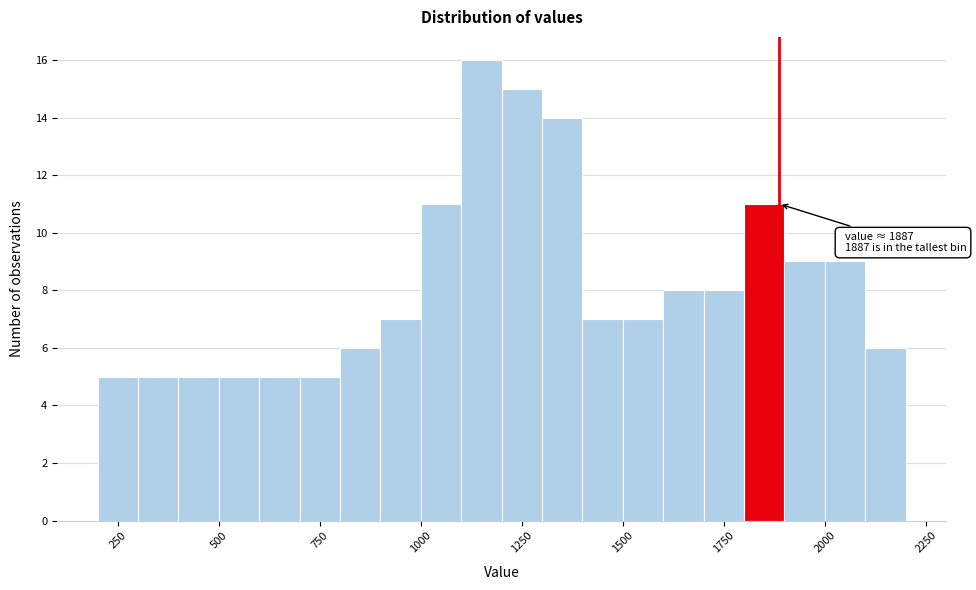

Around what value on the x-axis is the tallest bar? Give the approximate position of its centre, as read against the axis.

1150